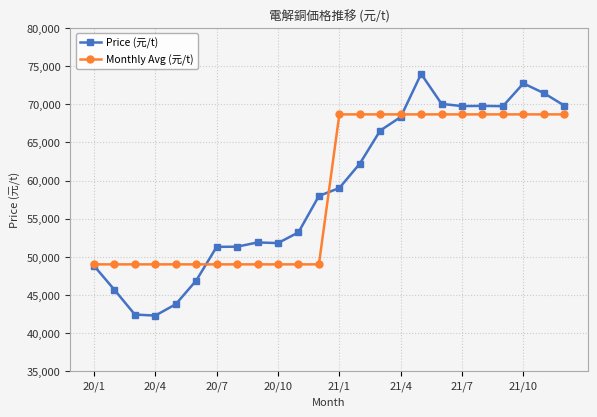

How many lines are shown in the chart?

2